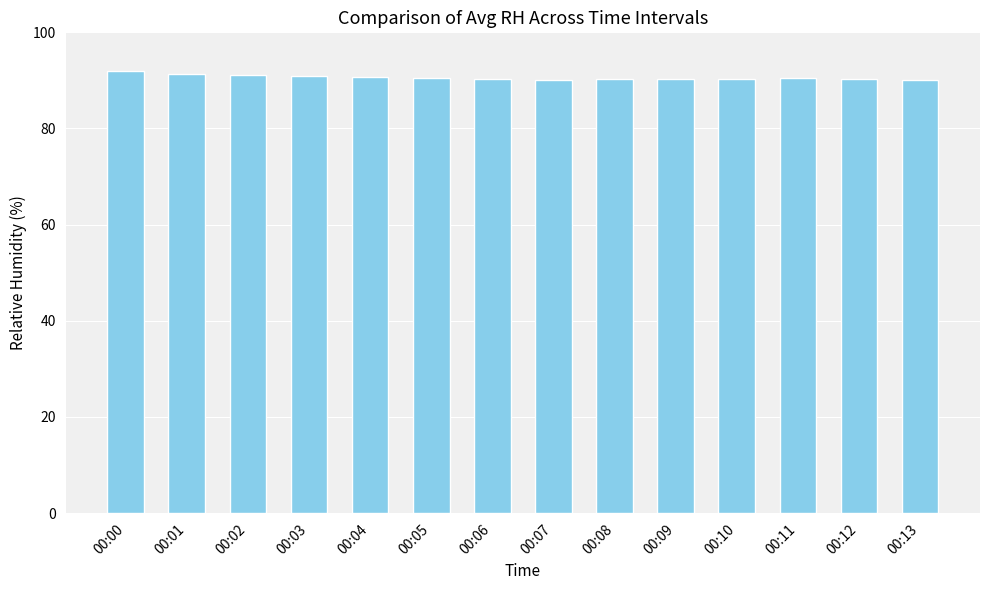

What is the smallest value displayed?

90.1